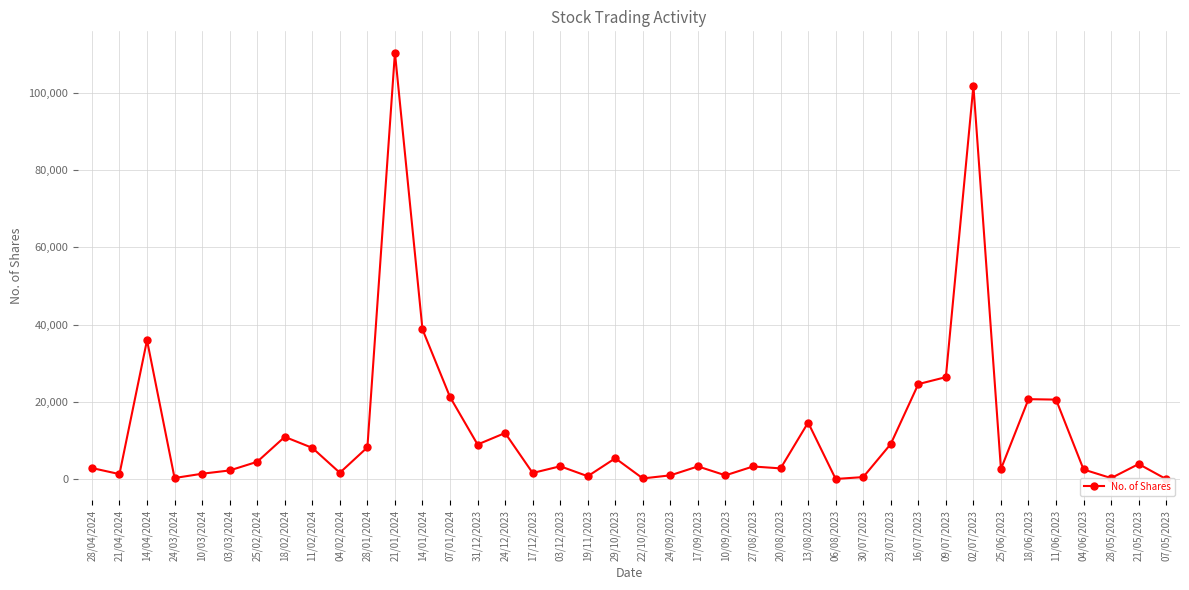

Is it true that the value at 04/02/2024 is 1665?

True